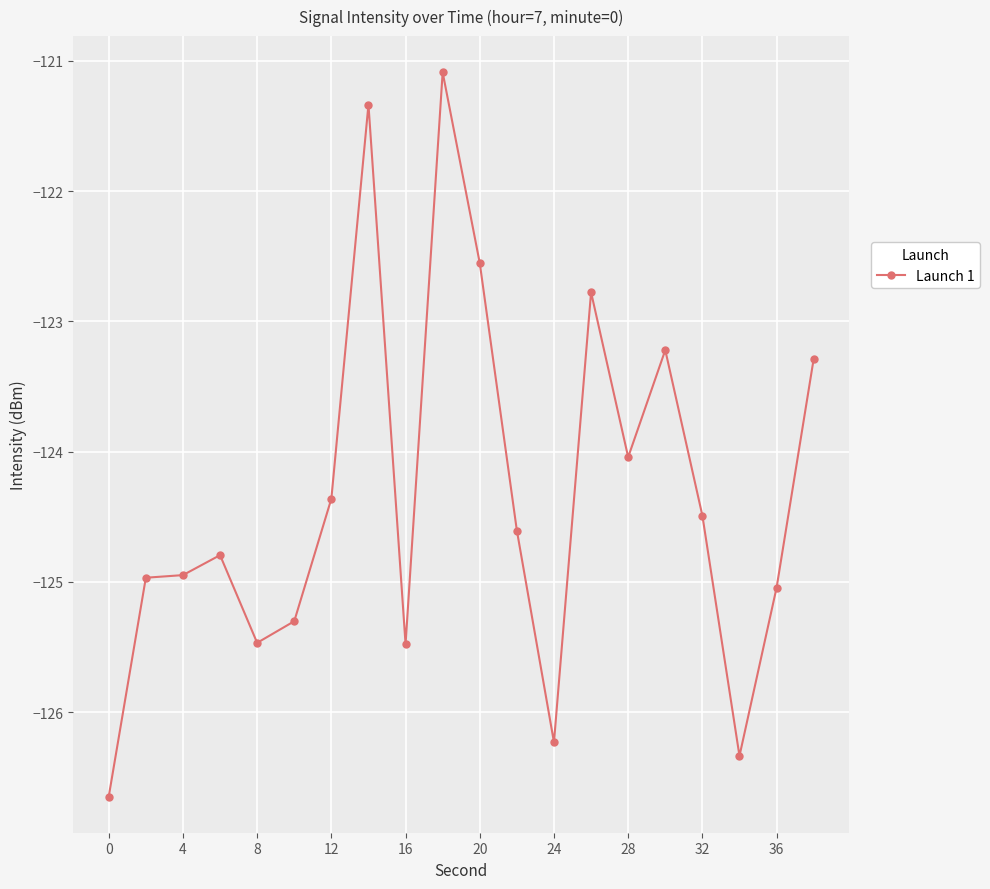

What is the minimum value shown in the chart?

-126.6